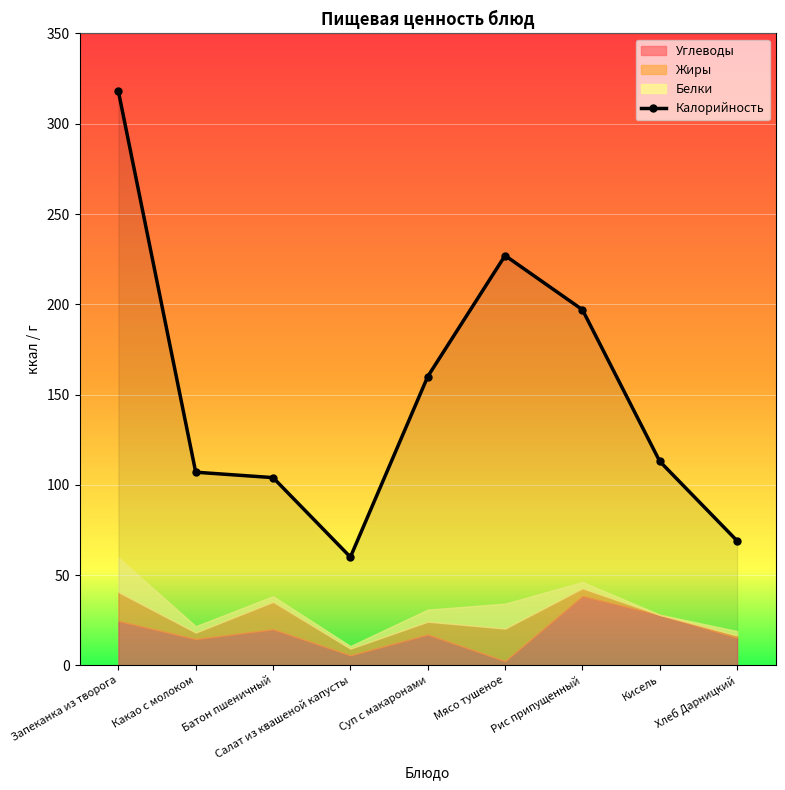

What is the minimum value shown in the chart?

60